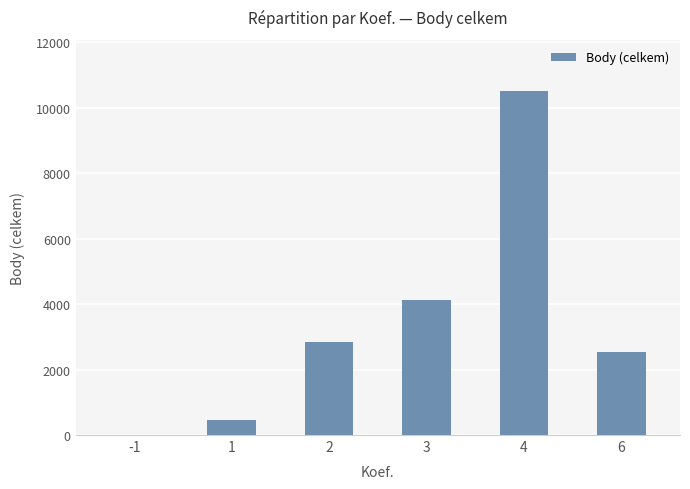

Which has a higher value, 3 or 4?

4